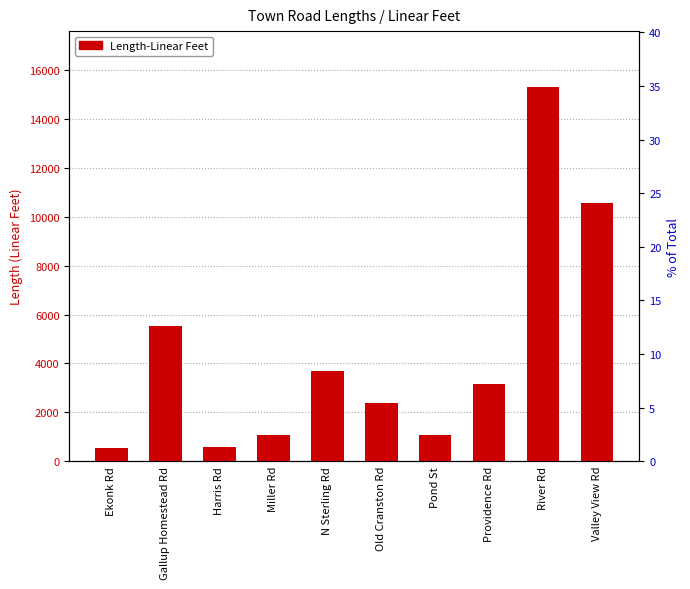

The value at Valley View Rd is 4549. True or false?

False